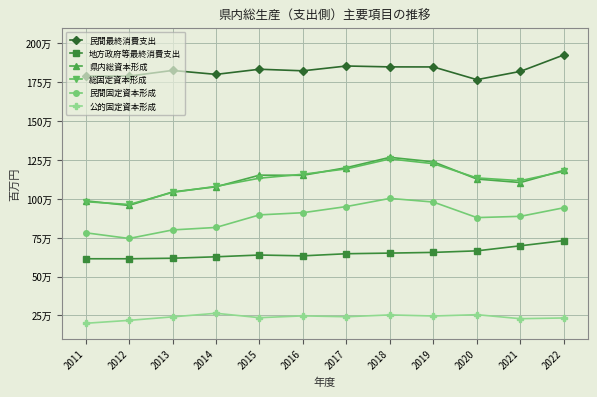

True or false: 総固定資本形成 and 地方政府等最終消費支出 cross at least once.

False